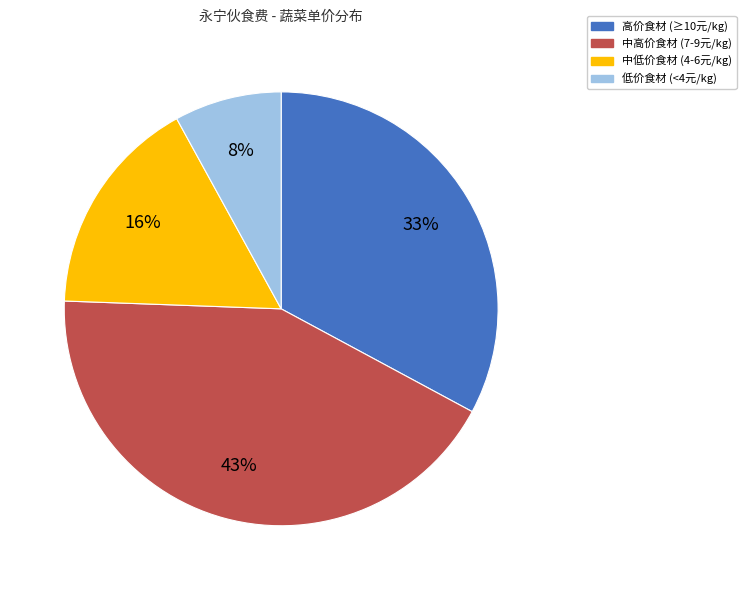

Does any single category account for the majority?

No